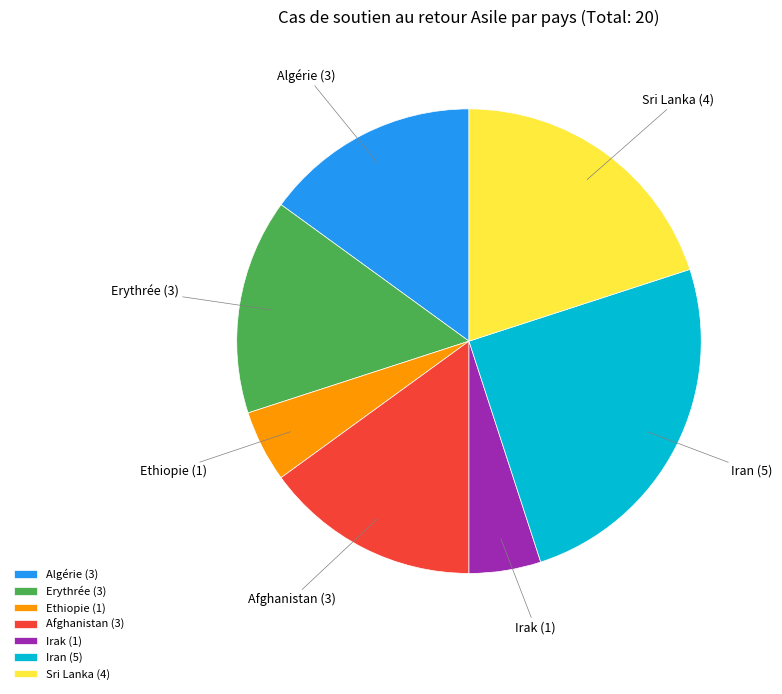

True or false: Afghanistan (3) accounts for 3% of the total.

False